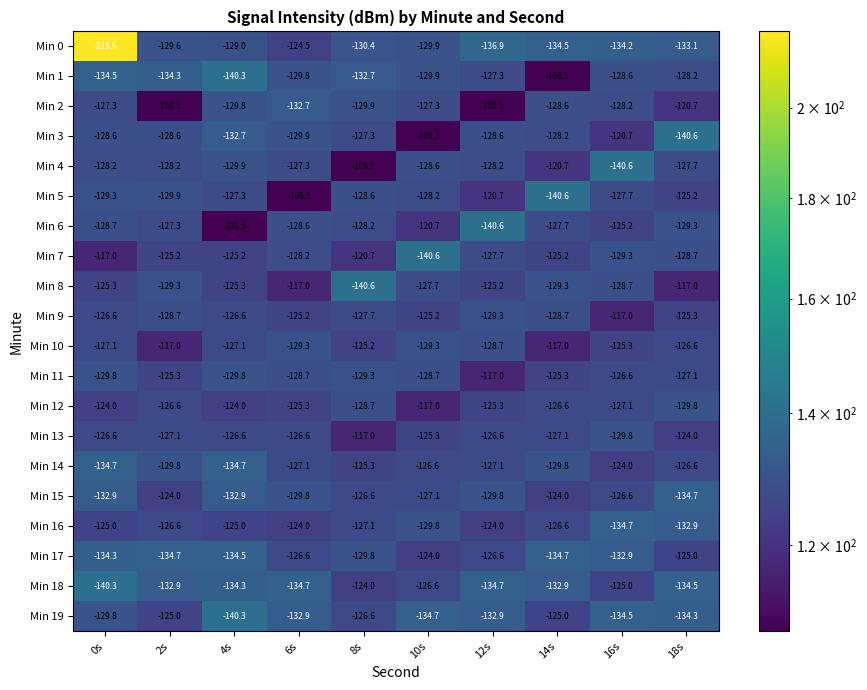

What is the total value across all series at 18s?

-2571.3